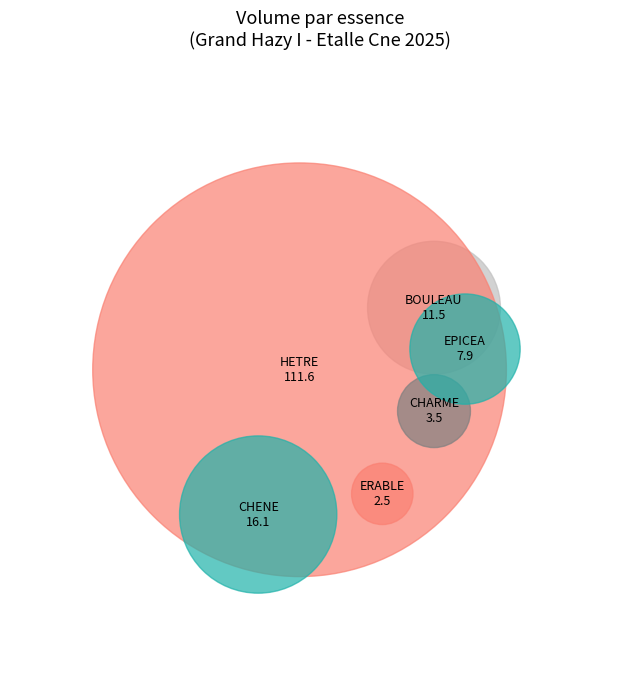

The BOULEAU slice represents 1% of the pie. True or false?

False